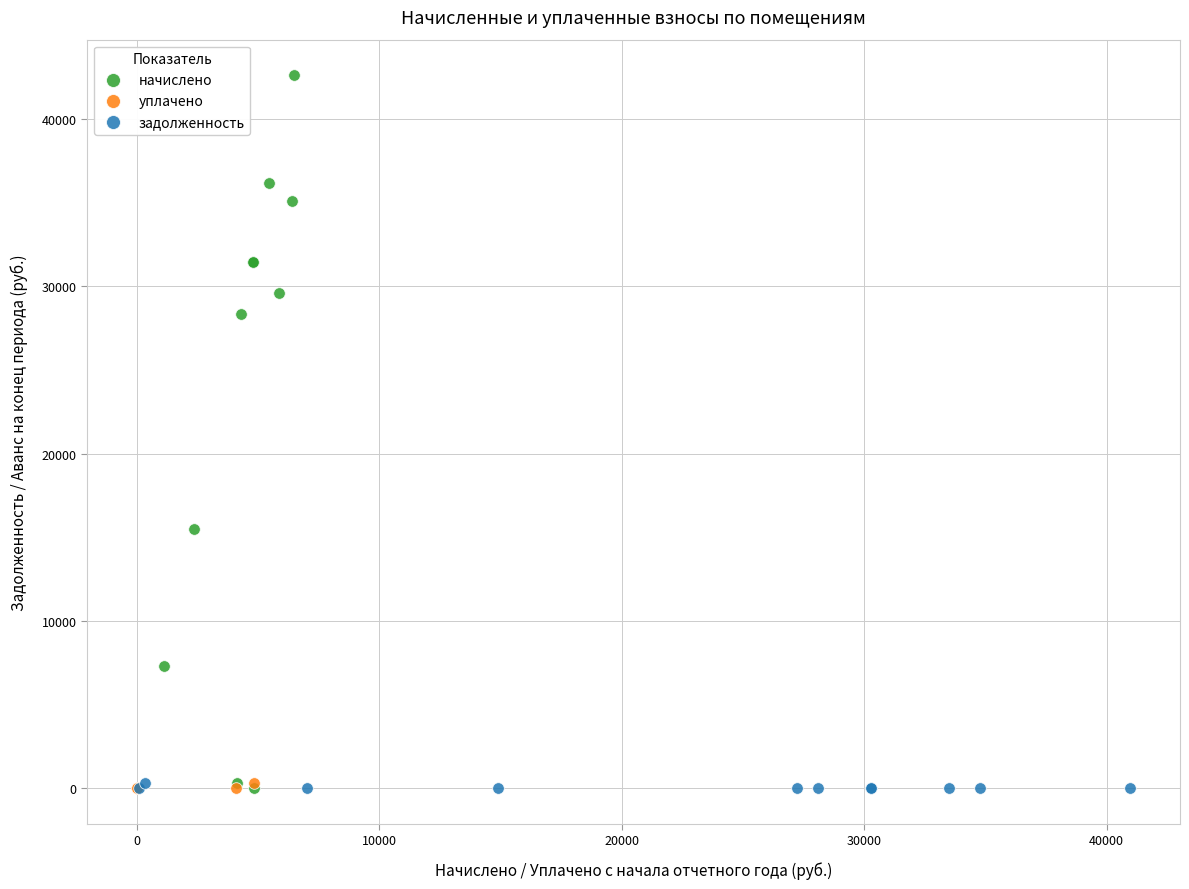

Which series contains the highest Y value?

начислено